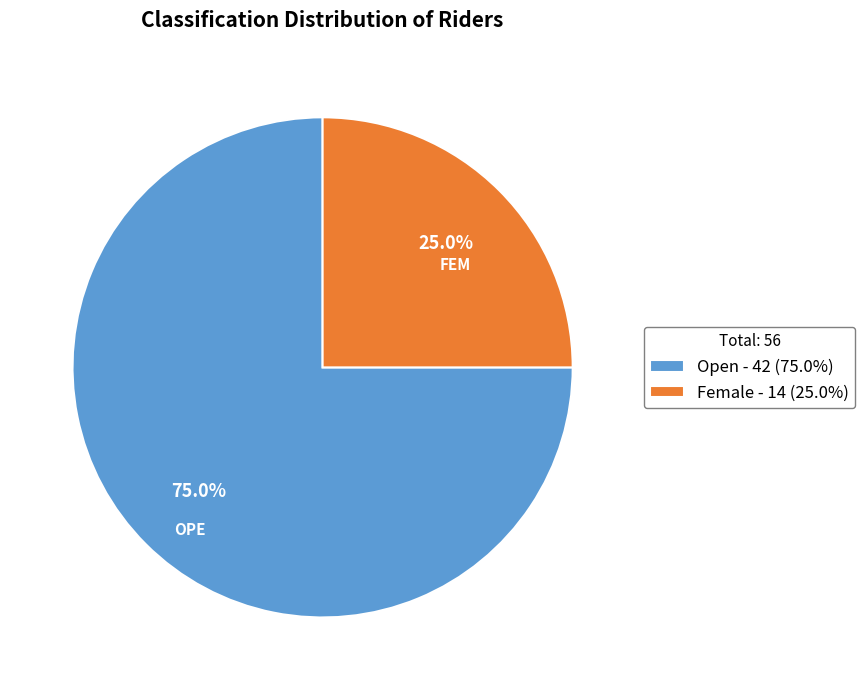

Approximately how many times larger is the value at Female compared to Open?

0.3